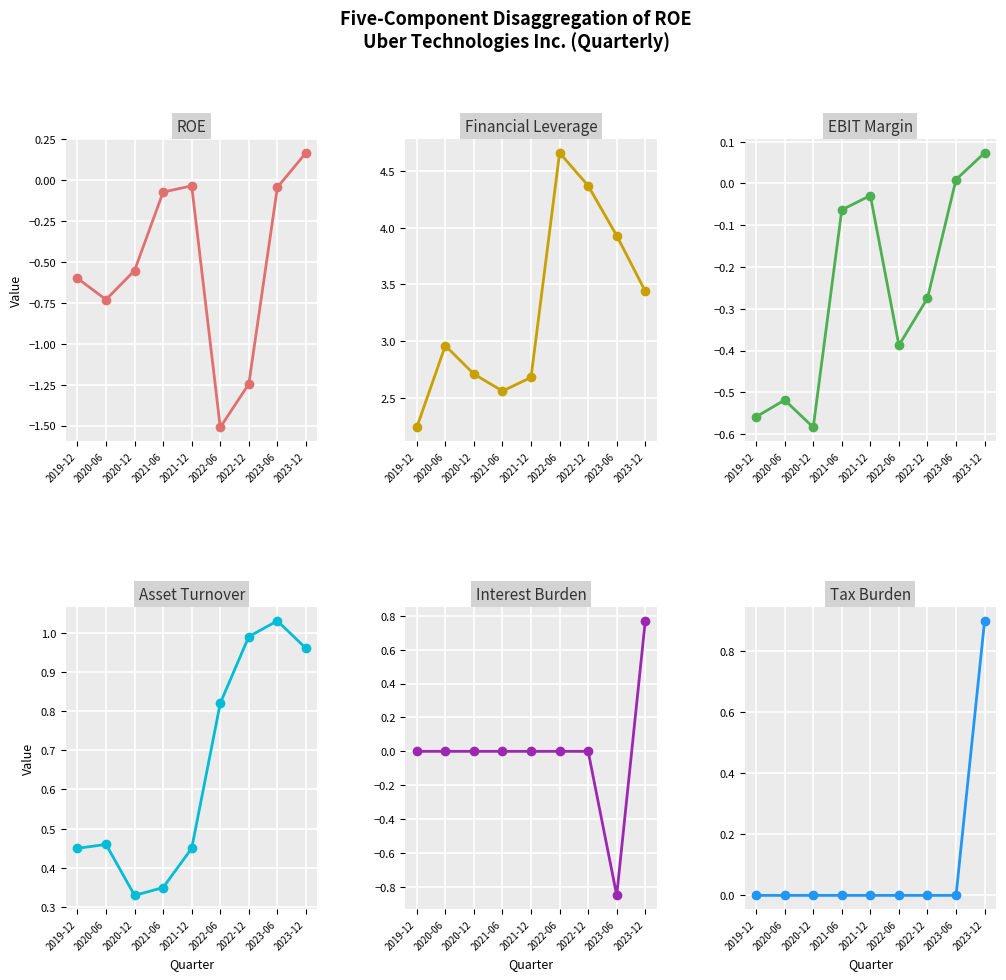

How many values in the EBIT Margin series are below 0?

7